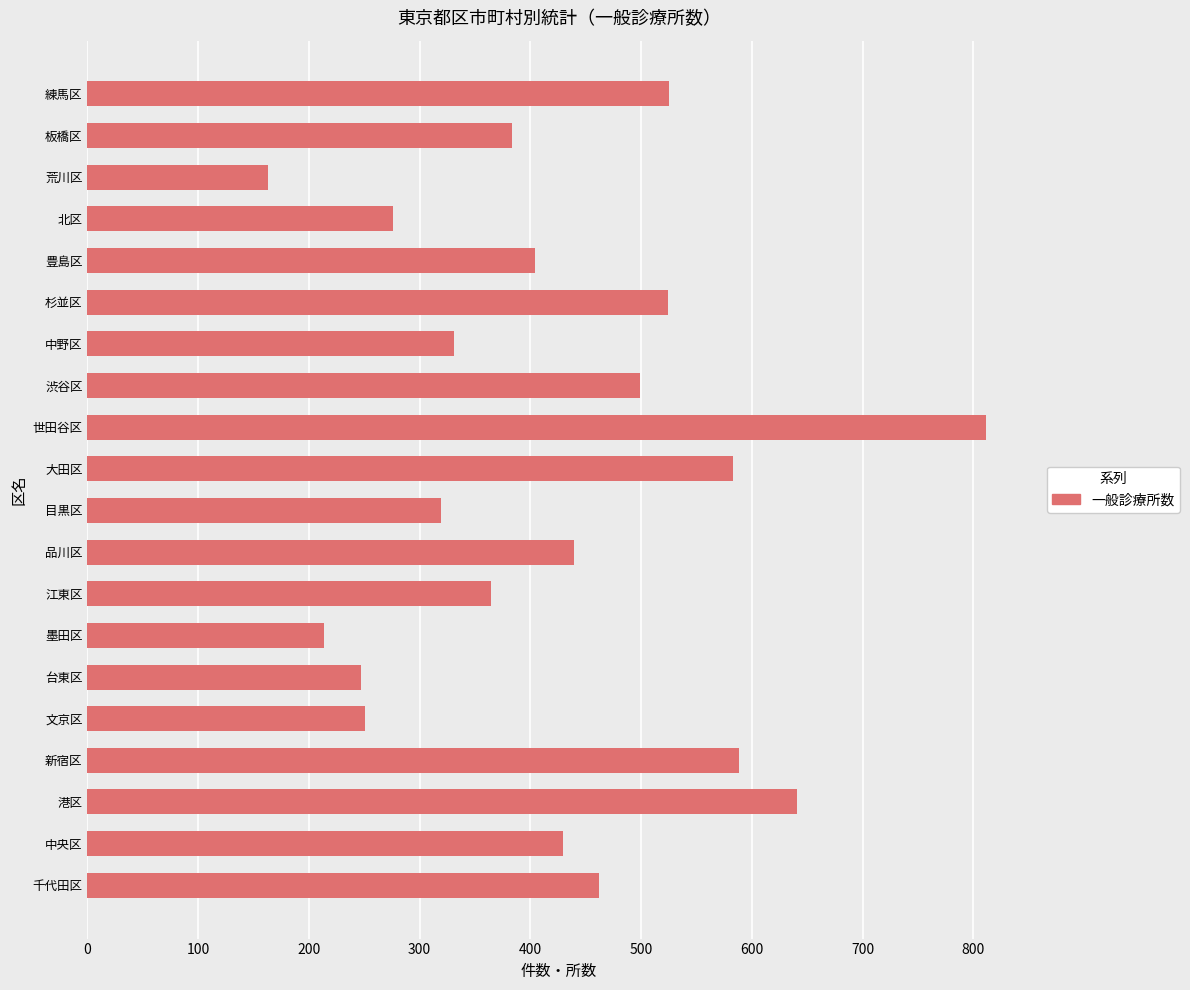

What is the smallest value displayed?

163